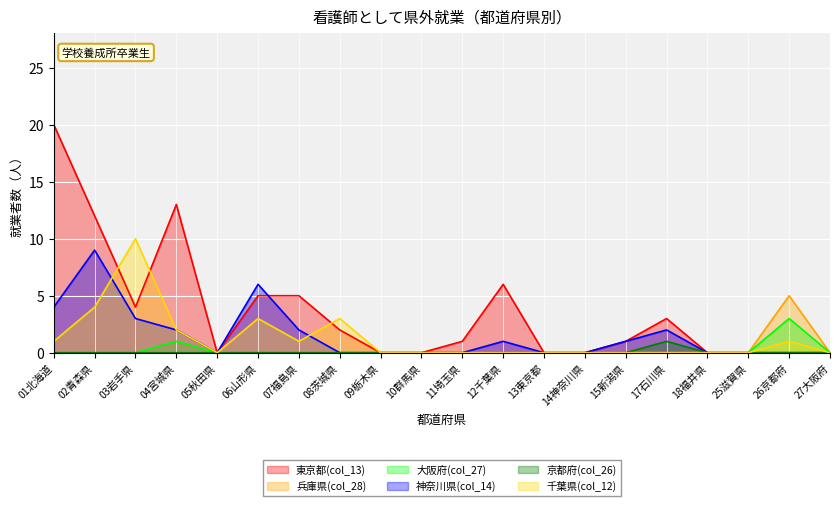

Is the value of 京都府(col_26) at 14神奈川県 greater than the value of 東京都(col_13) at 01北海道?

No